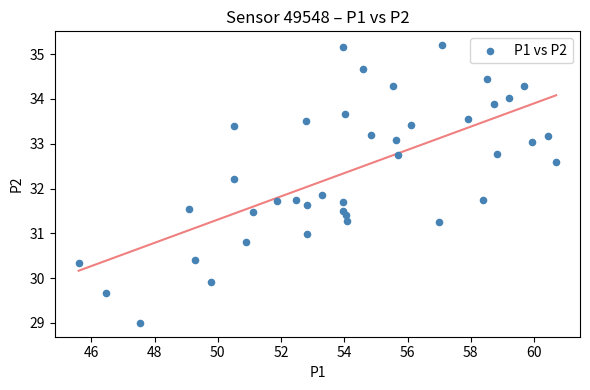

What Y value in the scatter plot is closest to 32?

31.9